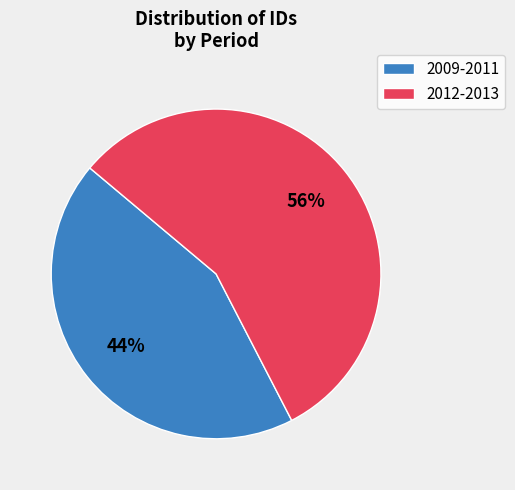

To the nearest percent, what is the average slice percentage?

50%